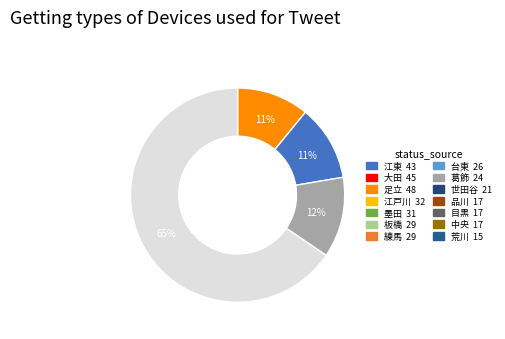

To the nearest percent, what is the average slice percentage?

25%